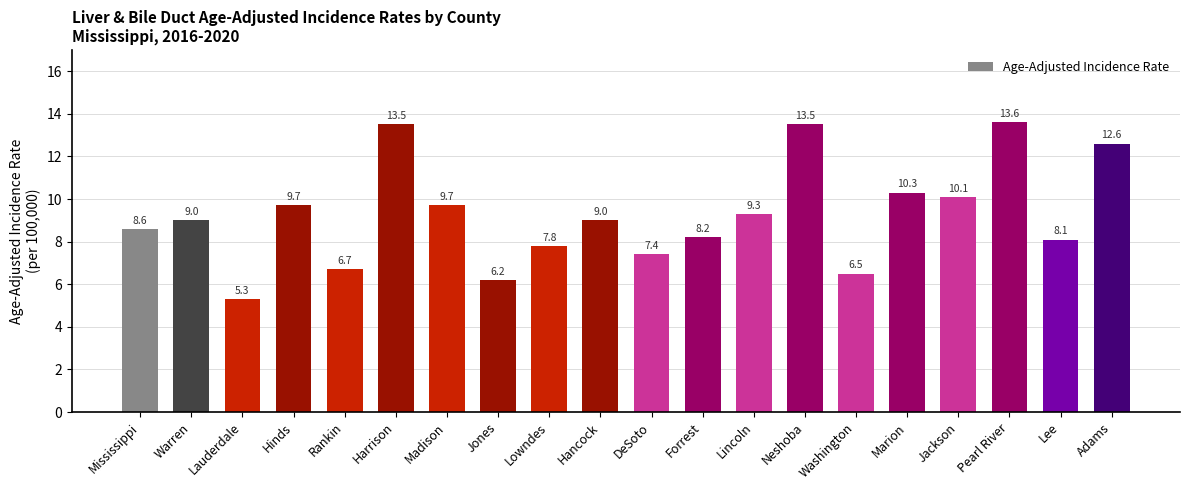

What is the approximate value at Washington?

6.5